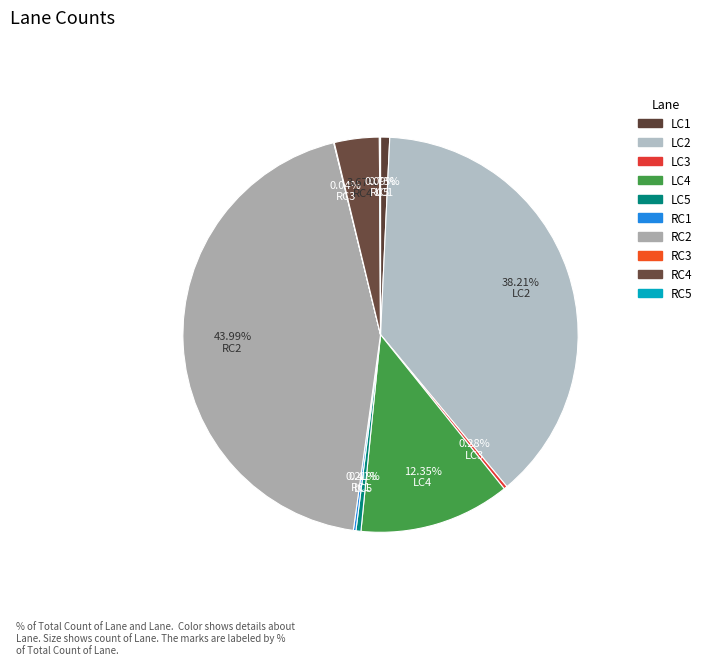

The RC1 slice represents 11% of the pie. True or false?

False